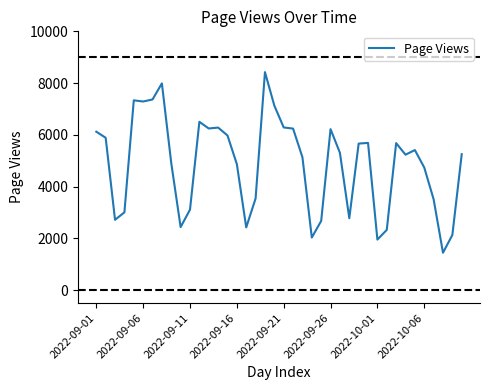

How many lines are shown in the chart?

1